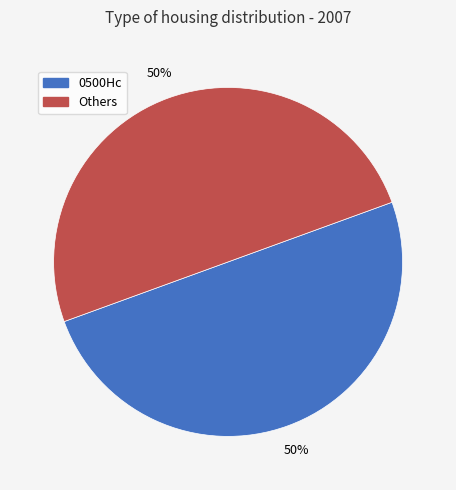

Approximately how many times larger is the value at Others compared to 0500Hc?

1.0